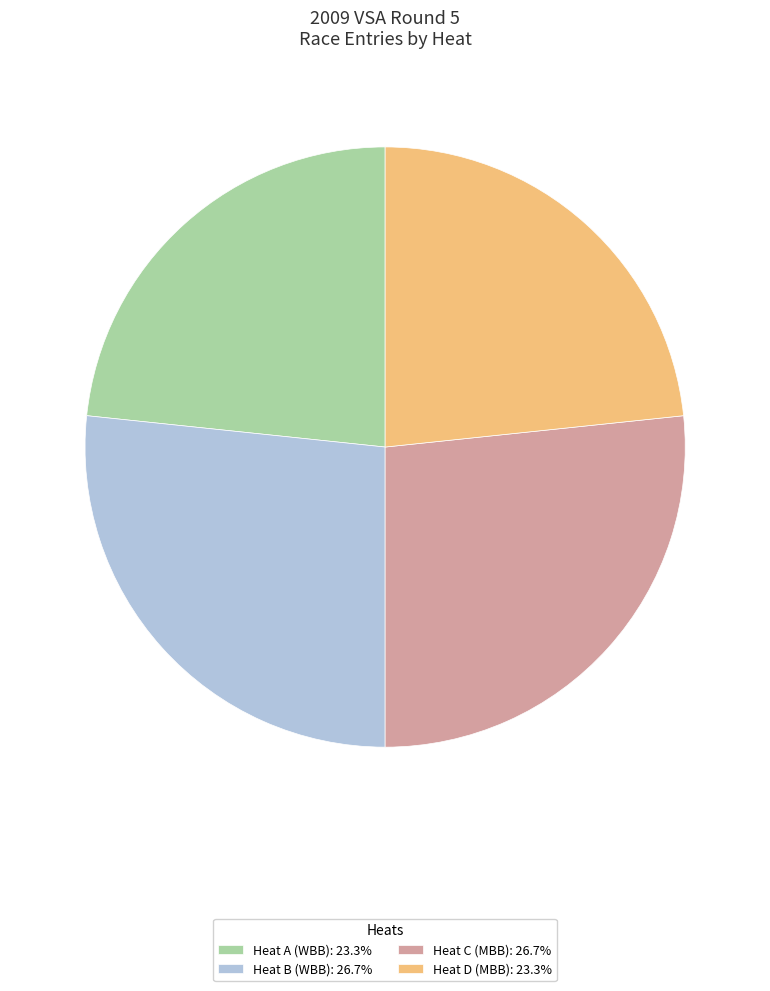

Does any single category account for the majority?

No